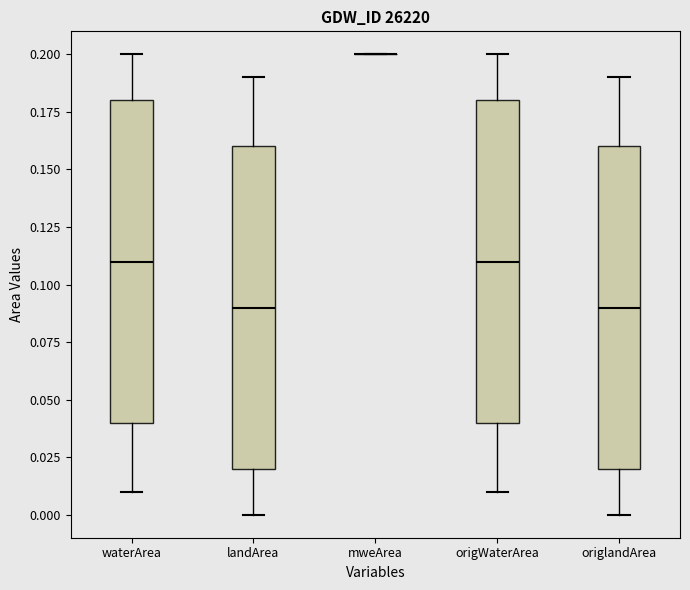

Reading left to right, transcribe this box plot: for each box, give where its median line is, the range the box spans, and where its two whiskers end, as read against the y-axis. The values are not printed on the chart, so give them approximately, as read against the axis.

waterArea: median 0.11, box 0.04 to 0.18, whiskers 0.01 to 0.20
landArea: median 0.09, box 0.02 to 0.16, whiskers 0.00 to 0.19
mweArea: box collapsed to a line at 0.20, whiskers 0.20 to 0.20
origWaterArea: median 0.11, box 0.04 to 0.18, whiskers 0.01 to 0.20
origlandArea: median 0.09, box 0.02 to 0.16, whiskers 0.00 to 0.19